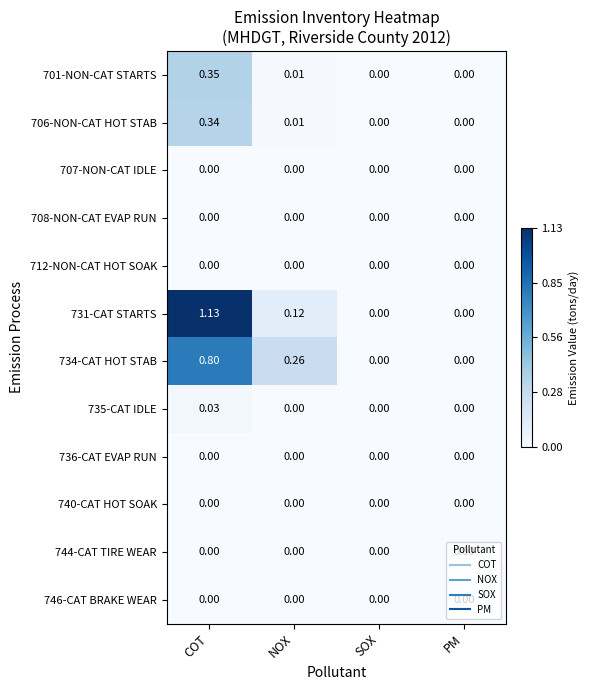

At which category is the sum across all series the highest?

COT